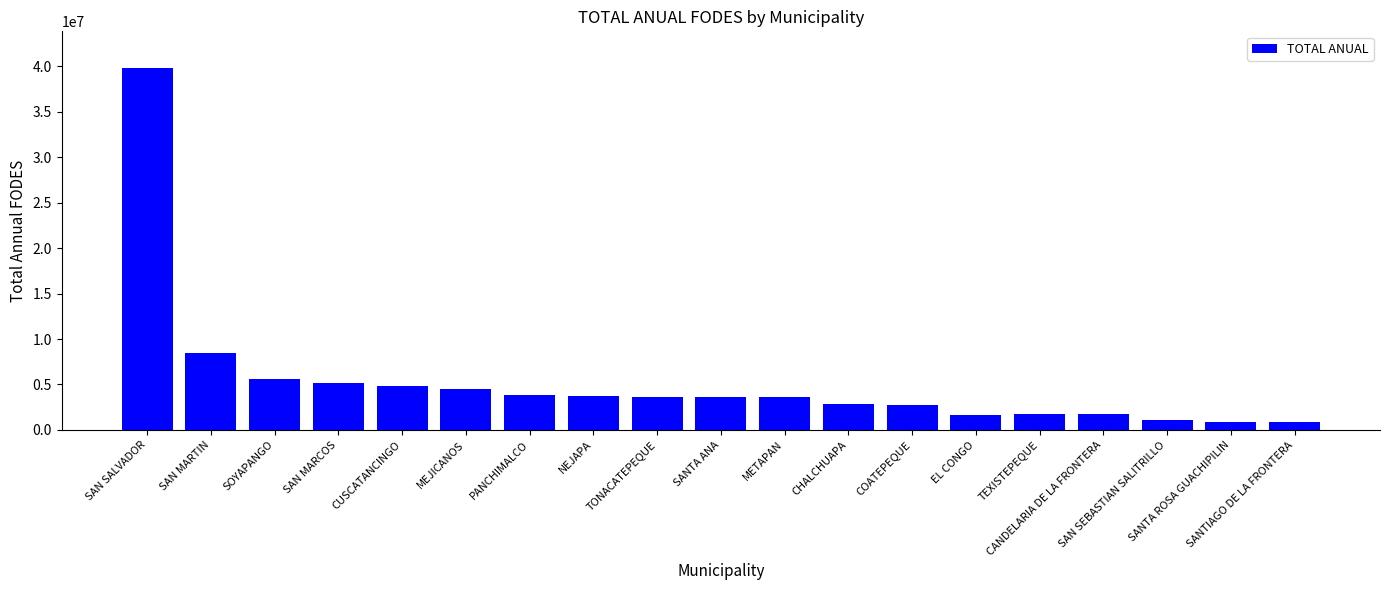

What is the change in value from NEJAPA to METAPAN?

-164154.4